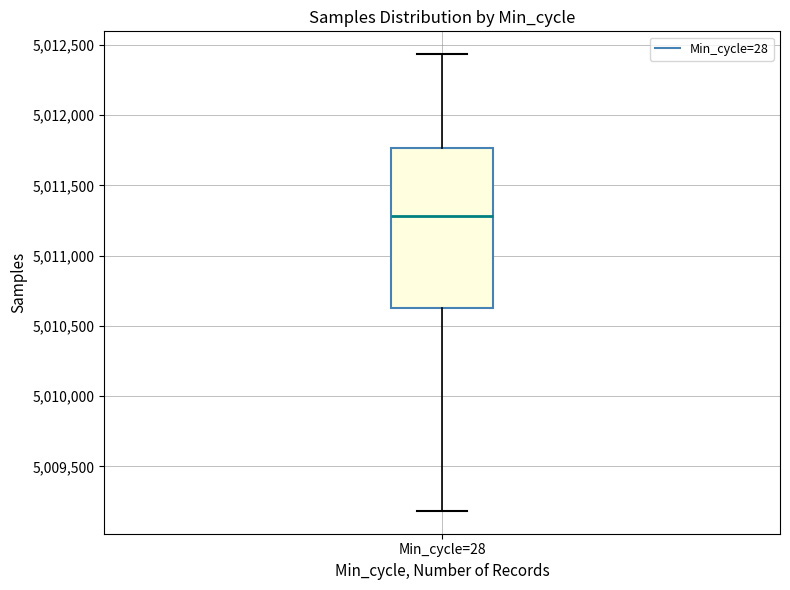

Read this box plot against the y-axis: the position of the median line, the range covered by the box, and the ends of both whiskers. The values are not printed on the chart, so give them approximately, as read against the axis.

median 5011300, box 5010650 to 5011750, whiskers 5009200 to 5012450